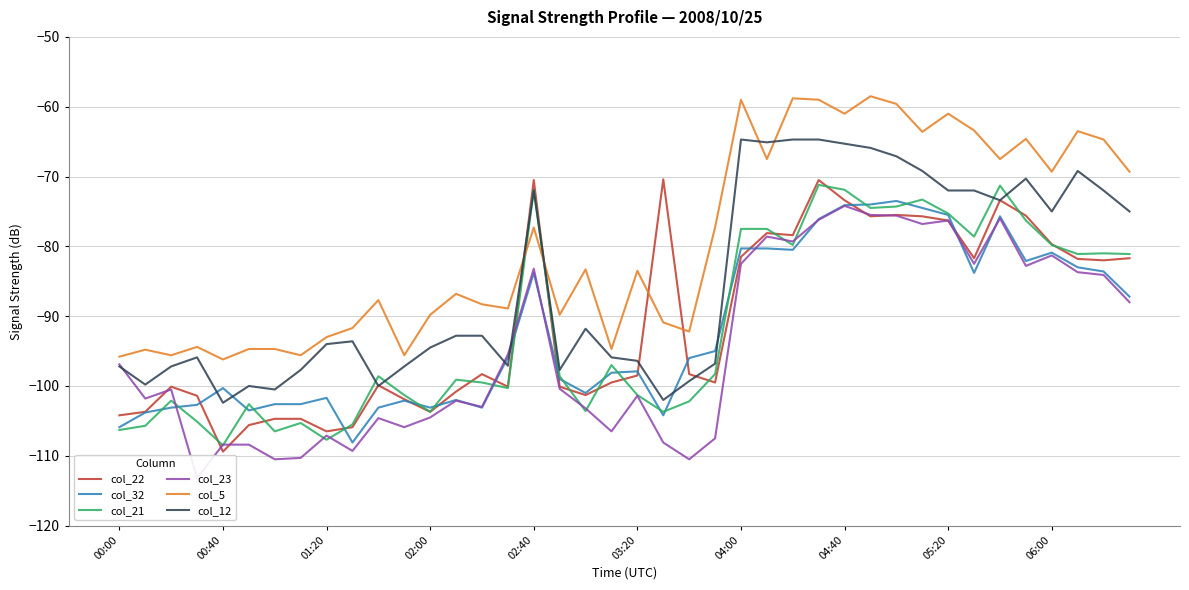

What position from the right is 13?

27